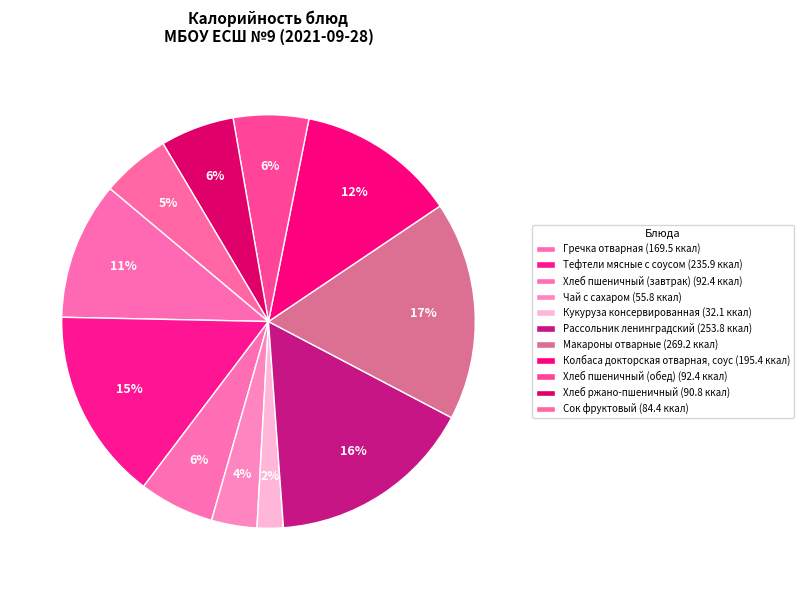

How many slices are in this pie chart?

11